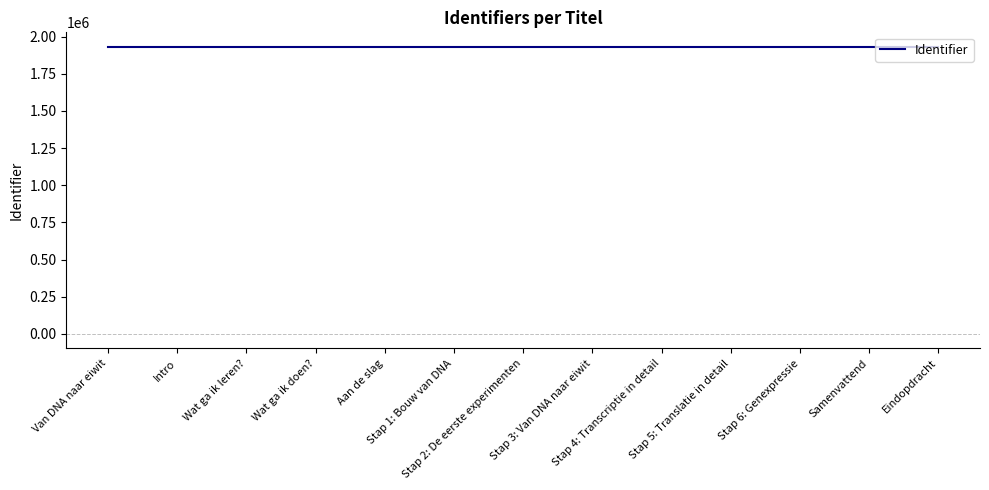

What is the smallest value displayed?

1931877